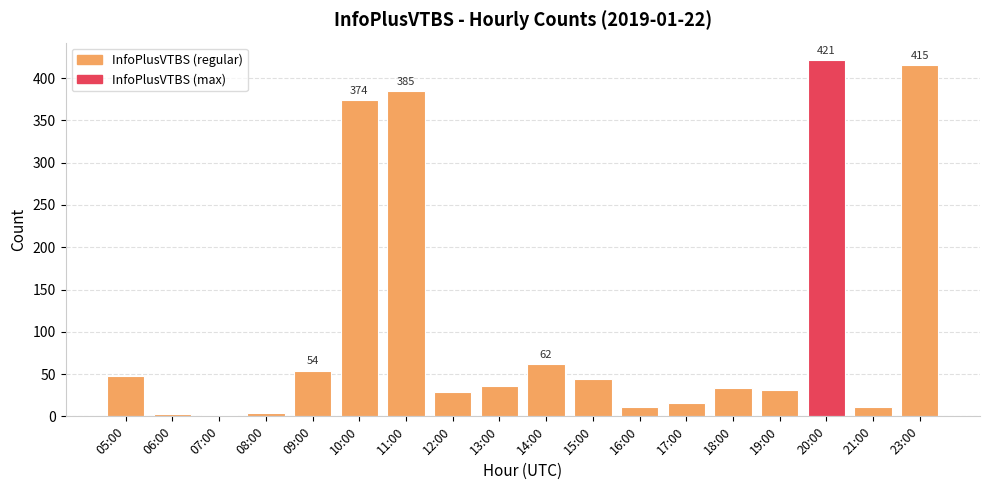

Does the chart contain any negative values?

No